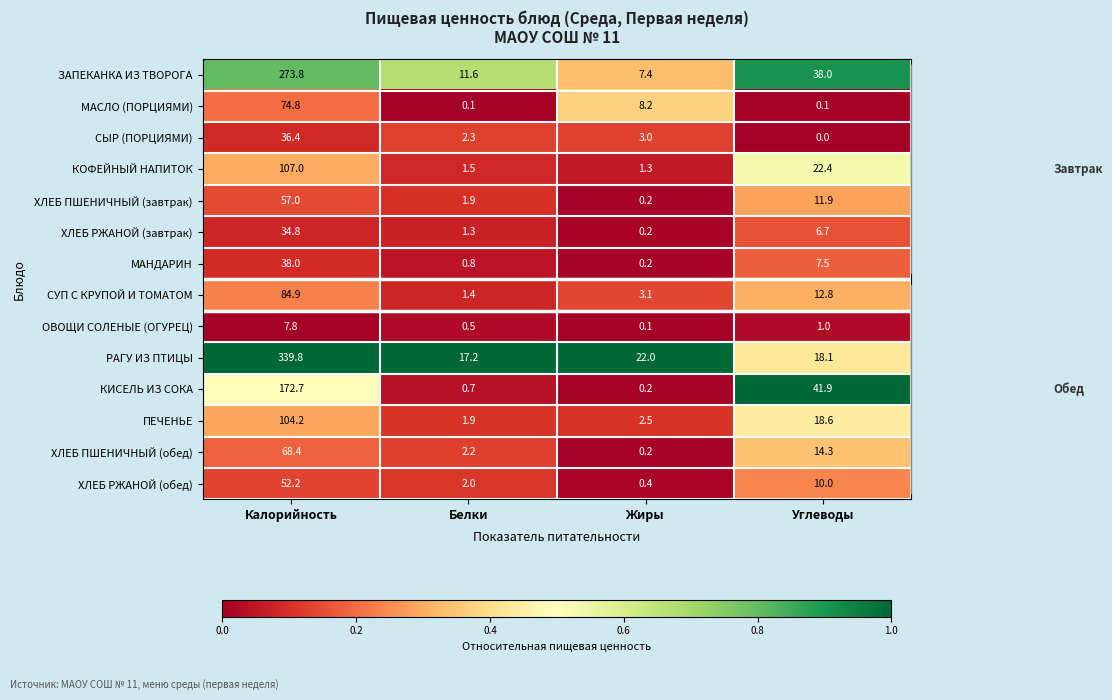

Which series changed the most between Белки and Жиры?

МАСЛО (ПОРЦИЯМИ)